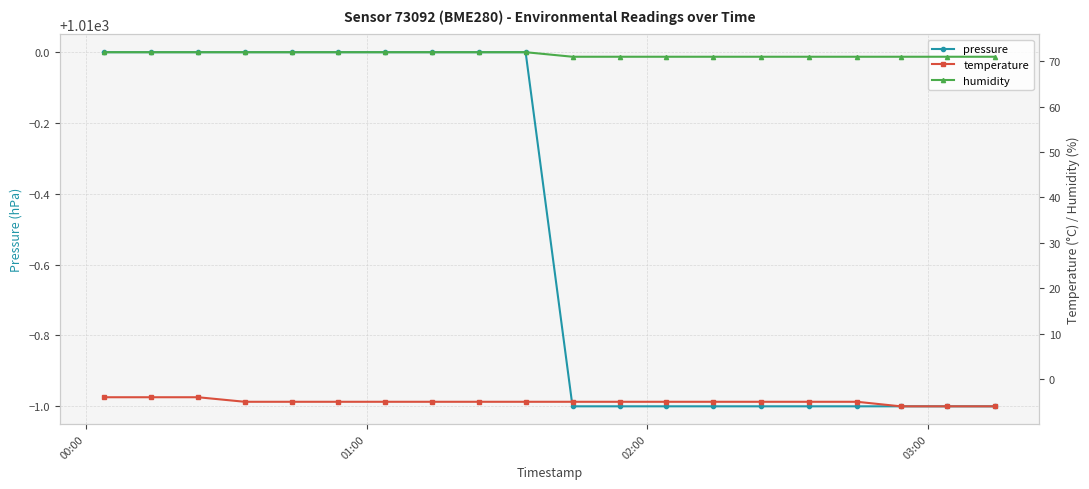

What is the value of the pressure point at the 12th from the left?

1009